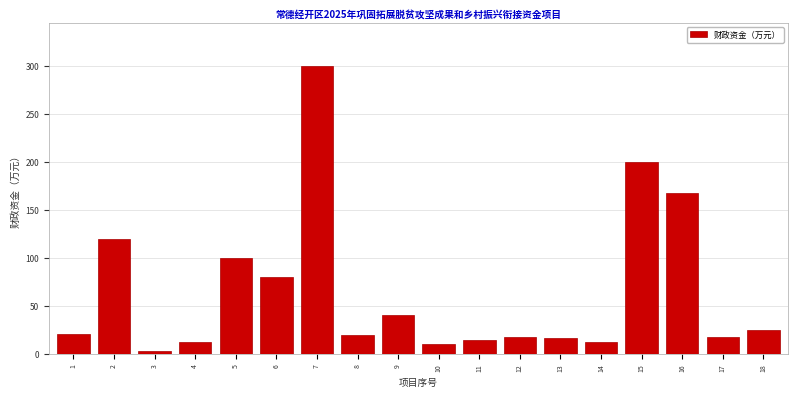

What is the average value?

65